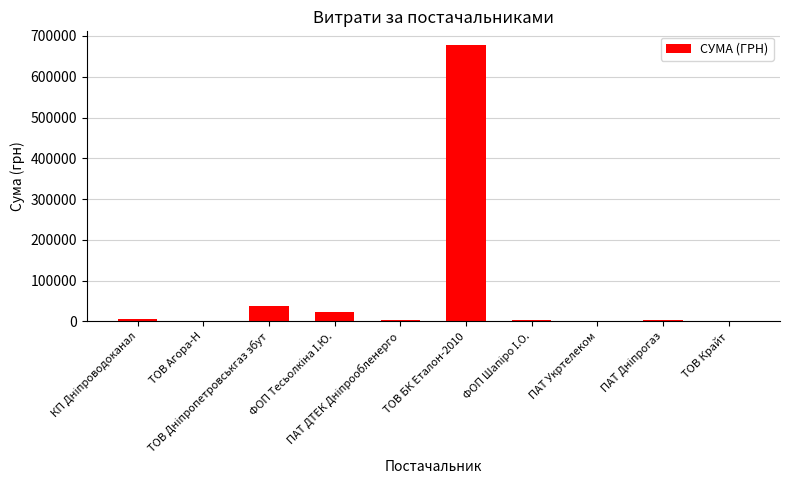

What is the sum of all values?

754687.8